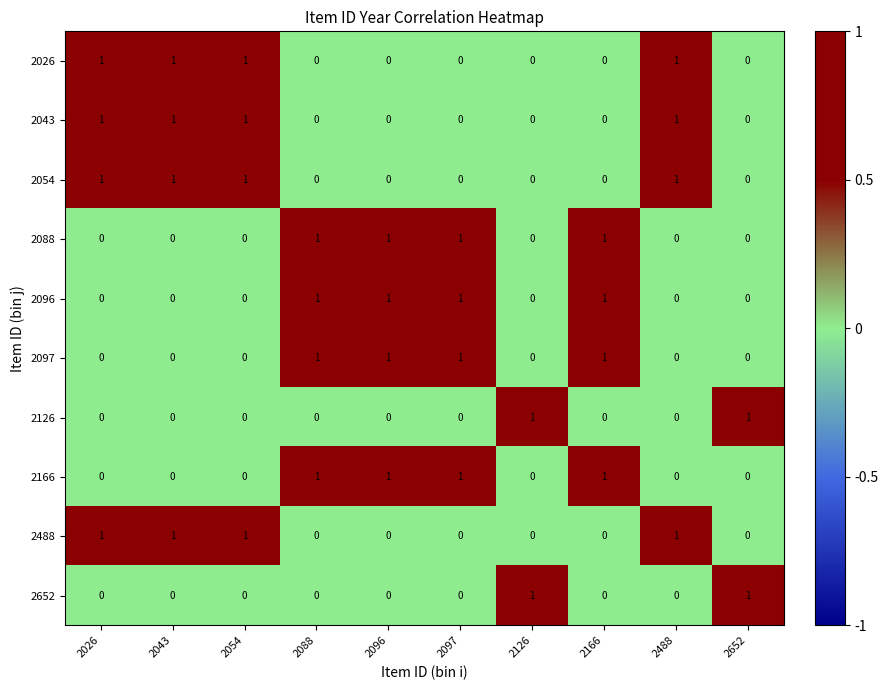

Is it true that 2043 equals 2 at 2488?

False